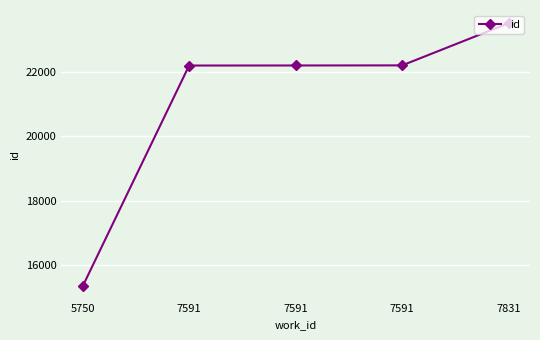

True or false: there are more than 2 points higher than both neighbors.

False